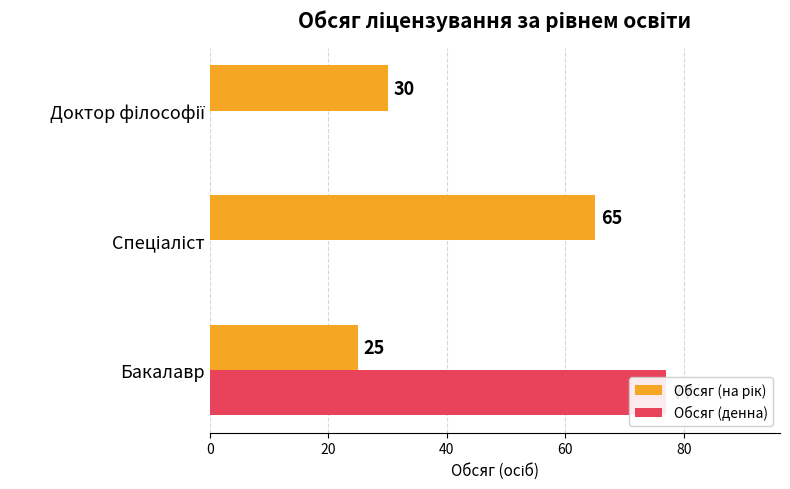

What is the difference between the maximum and second lowest values in the Обсяг (на рік) series?

35